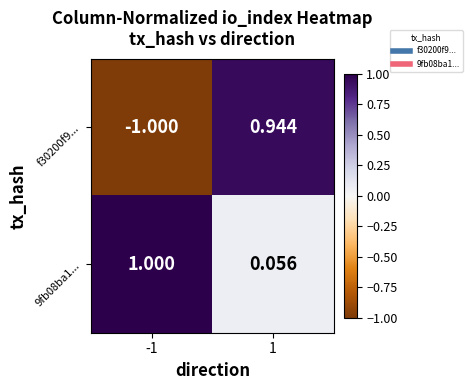

Is the value of 9fb08ba1... at -1 greater than the value of f30200f9... at -1?

Yes